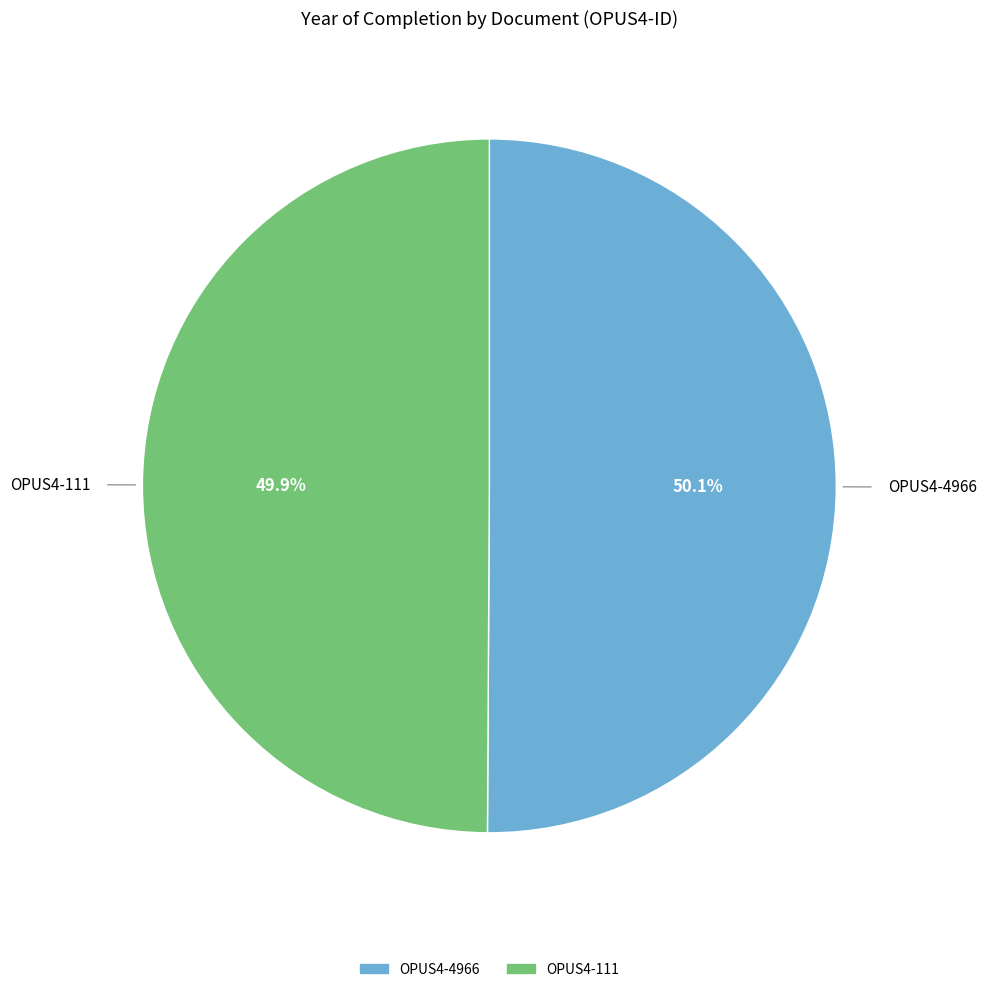

Combined, do OPUS4-4966 and OPUS4-111 account for over 50%?

Yes